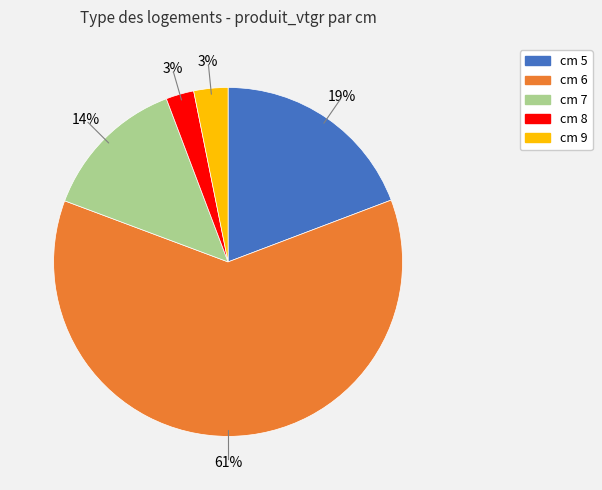

How many segments does this pie chart have?

5